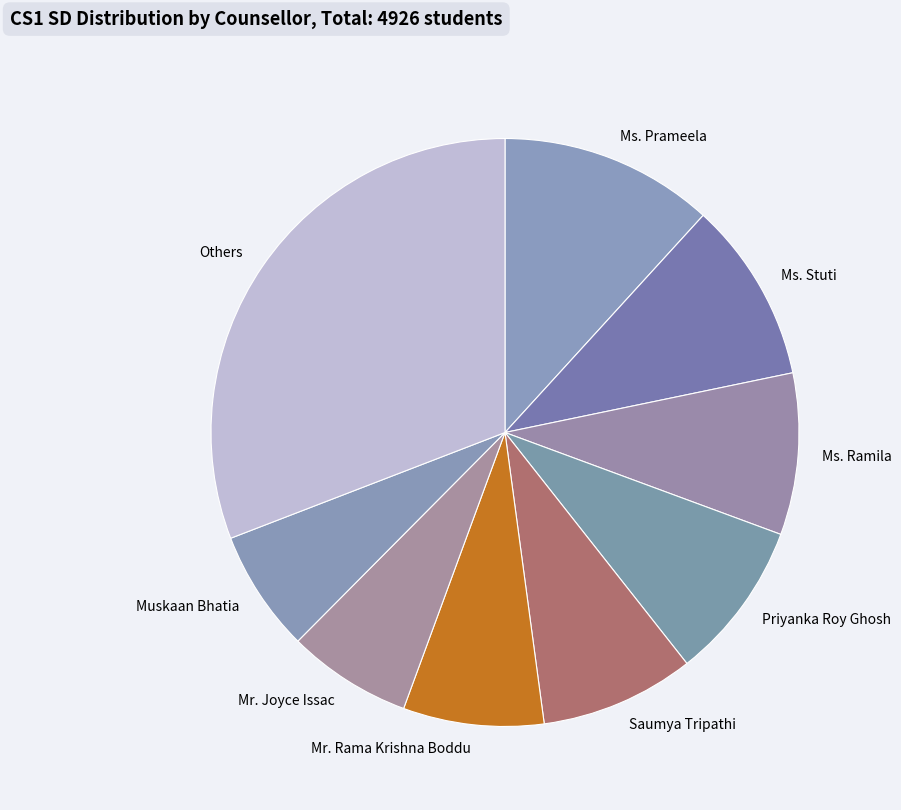

Does Saumya Tripathi represent more than half of the total?

No